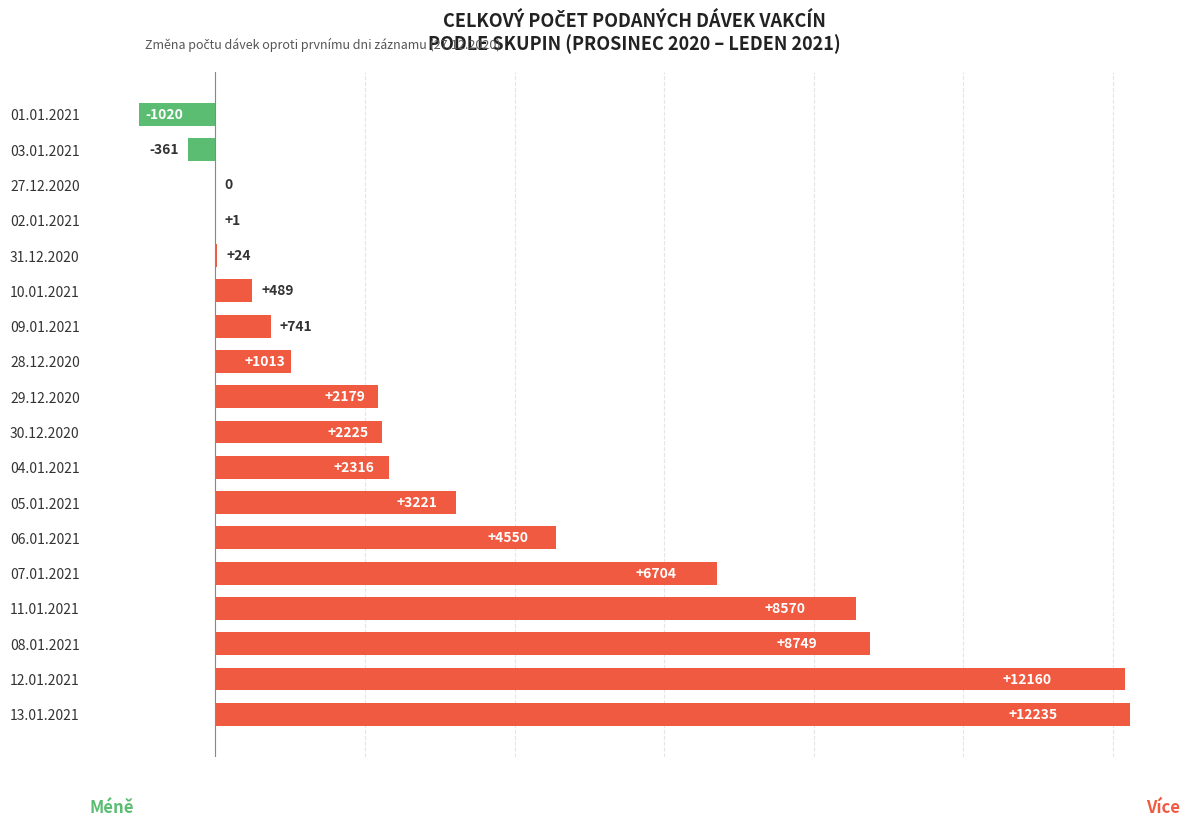

Count the number of data series in this chart.

1